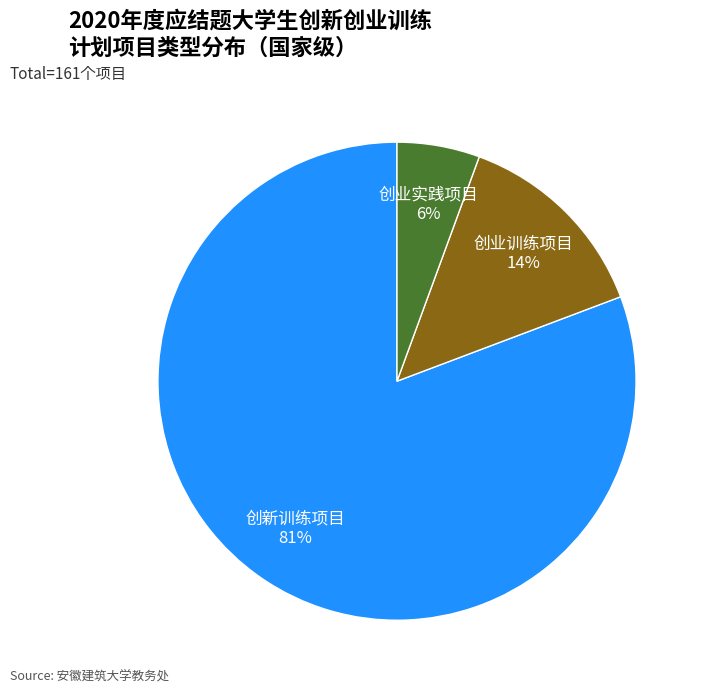

Does 创业实践项目 represent more than half of the total?

No